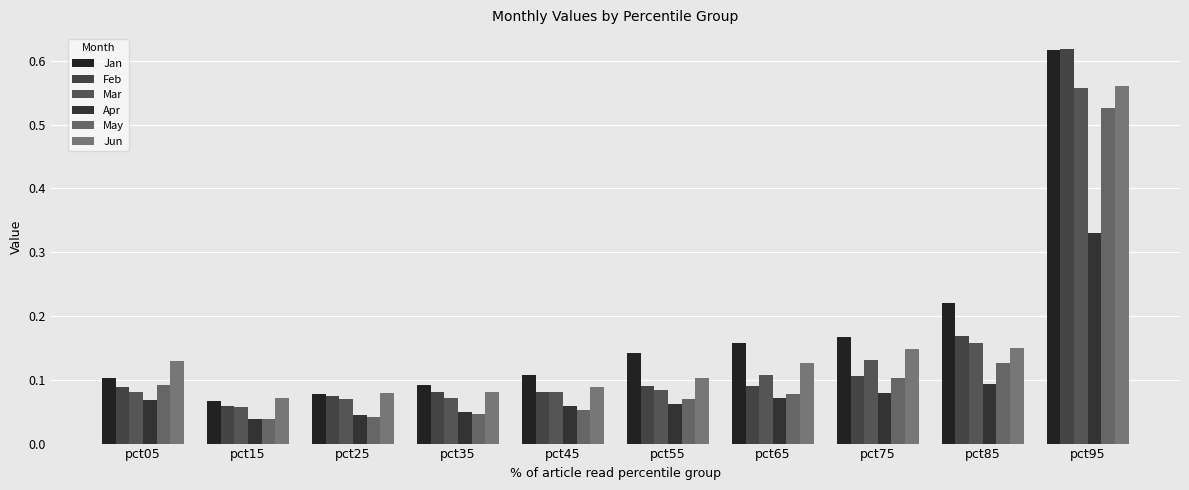

Is it true that Mar equals 0.1 at pct65?

True